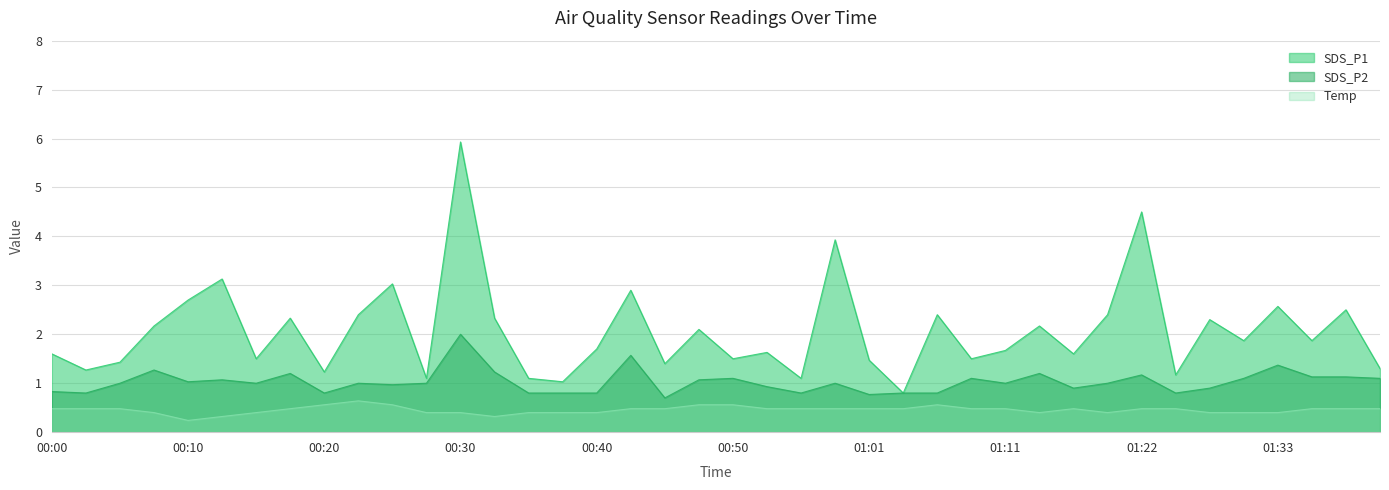

At which label does SDS_P1 reach its minimum?

01:03